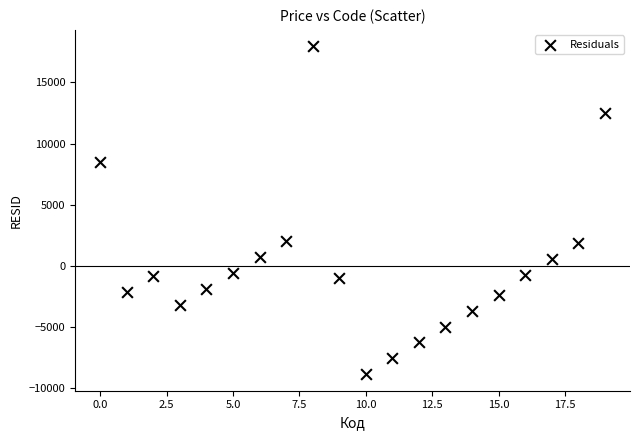

What is the range of Y values (max minus min)?

26811.6